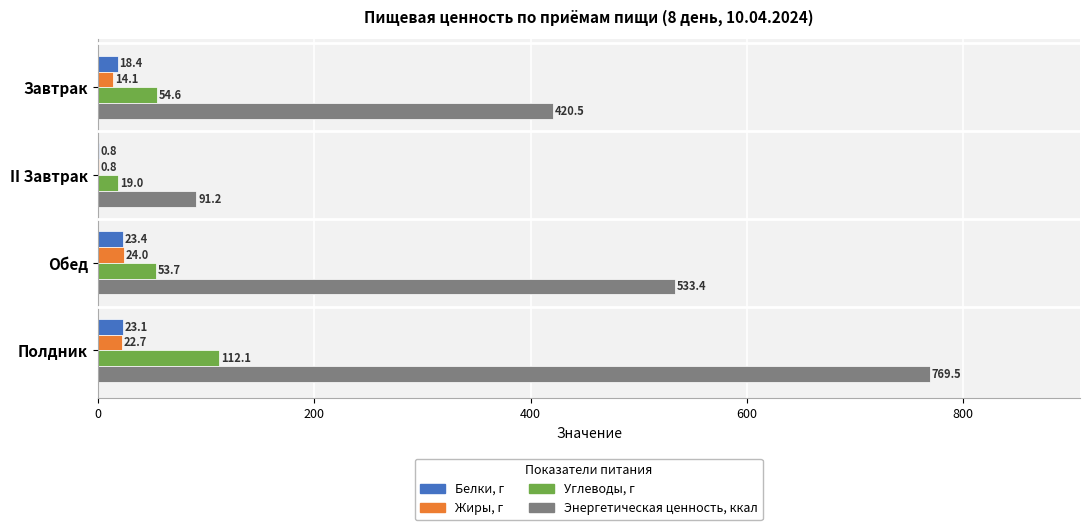

Is it true that Энергетическая ценность, ккал equals 420.5 at Завтрак?

True